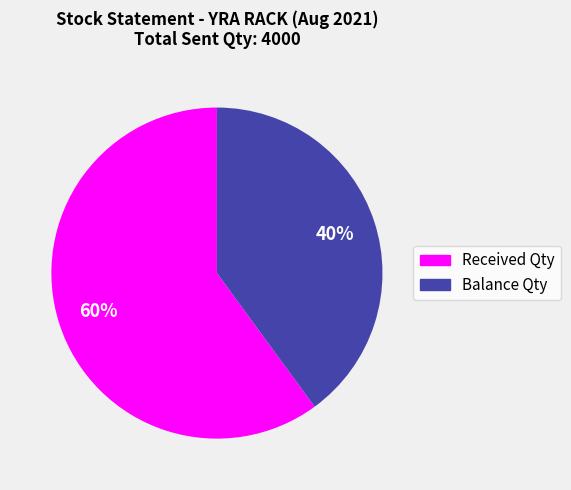

True or false: Balance Qty accounts for 40% of the total.

True